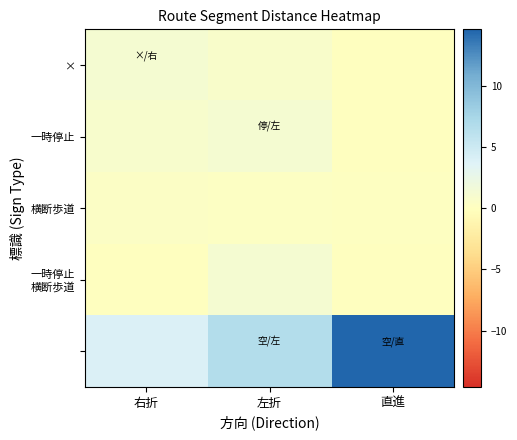

What is the maximum value shown in the chart?

14.6